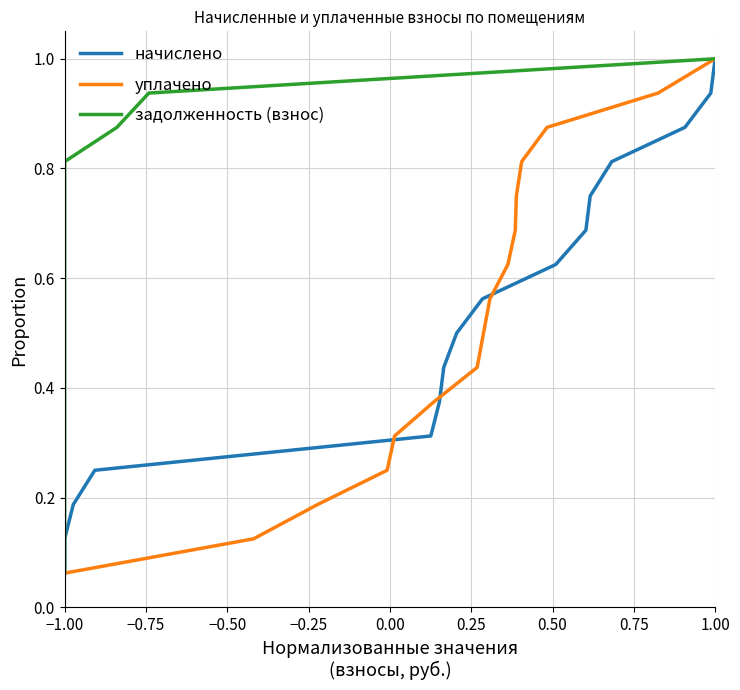

The уплачено series shows 0.1 at −1.00. True or false?

True